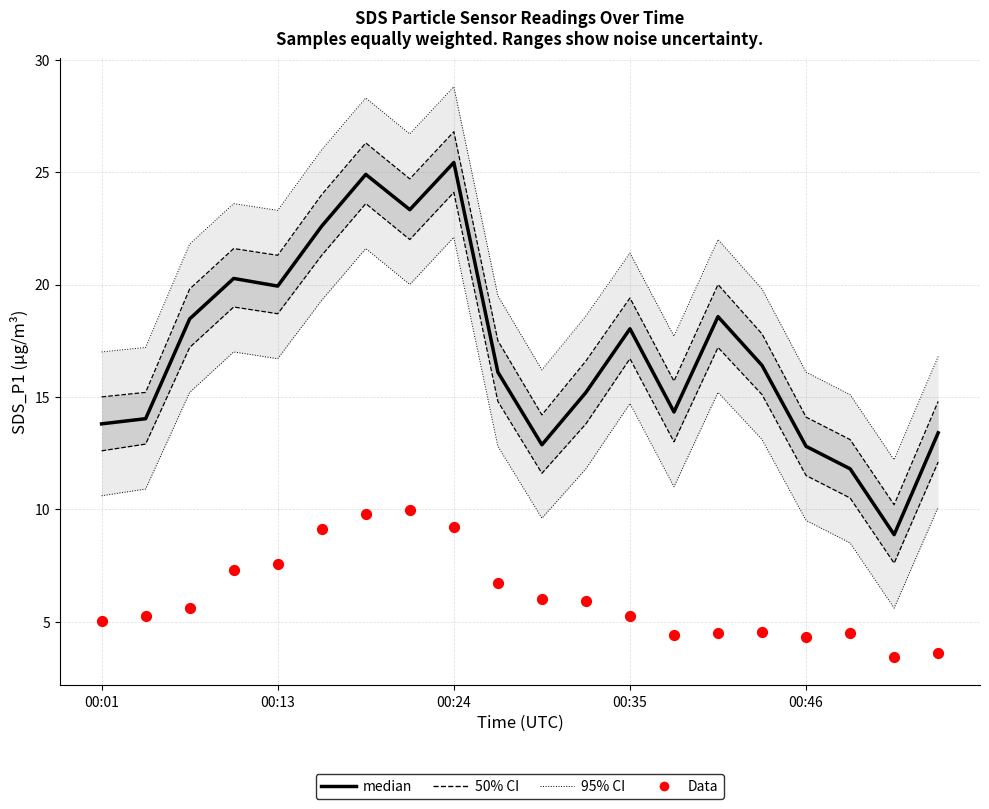

What is the total value across all series at 10?

49.3